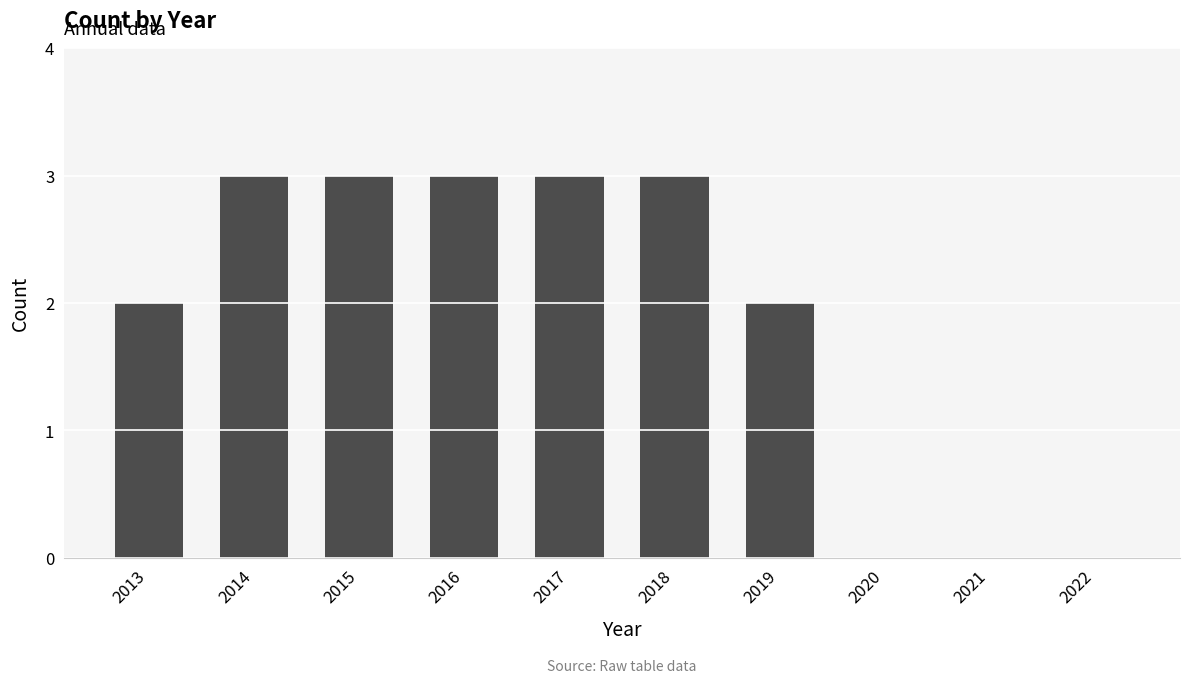

True or false: the data shows 2 at 2014.

False